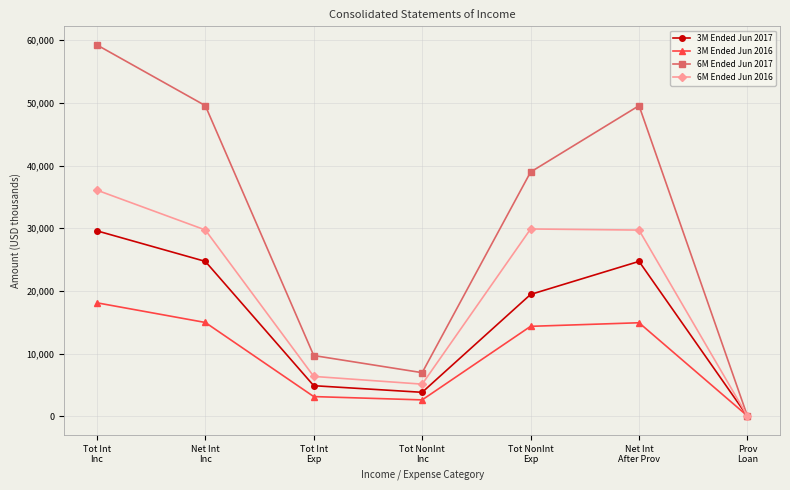

List the series in order of their peak value, lowest first.

3M Ended Jun 2016, 3M Ended Jun 2017, 6M Ended Jun 2016, 6M Ended Jun 2017